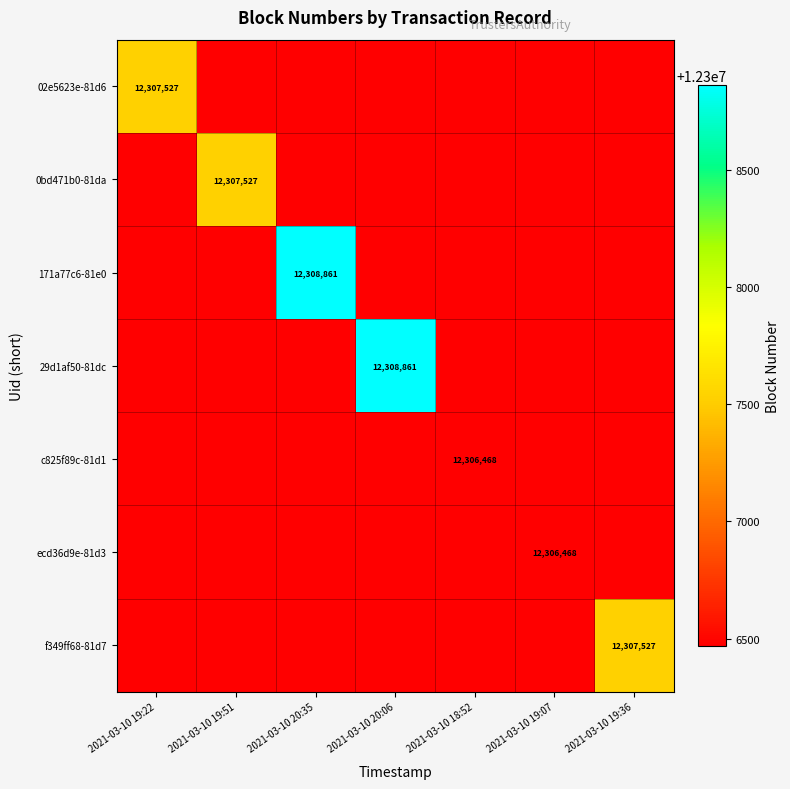

Between 2021-03-10 20:35 and 2021-03-10 20:06, which is larger?

2021-03-10 20:35